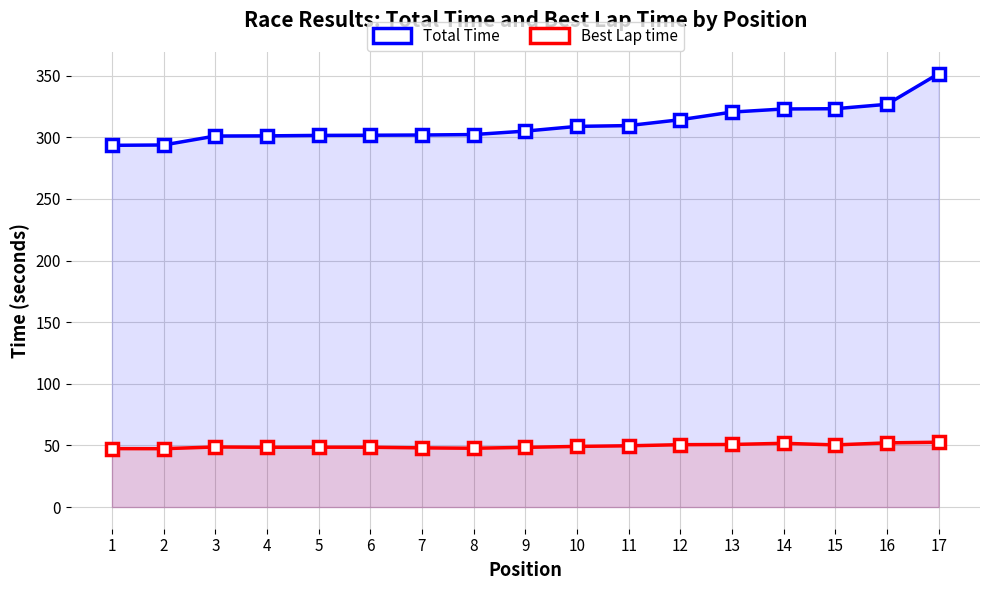

How many data points does each series have?

17